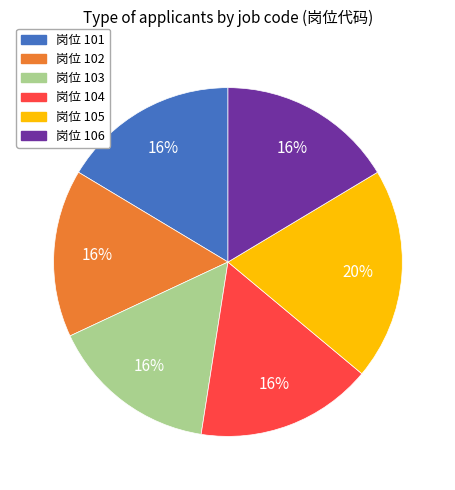

How many slices are in this pie chart?

6